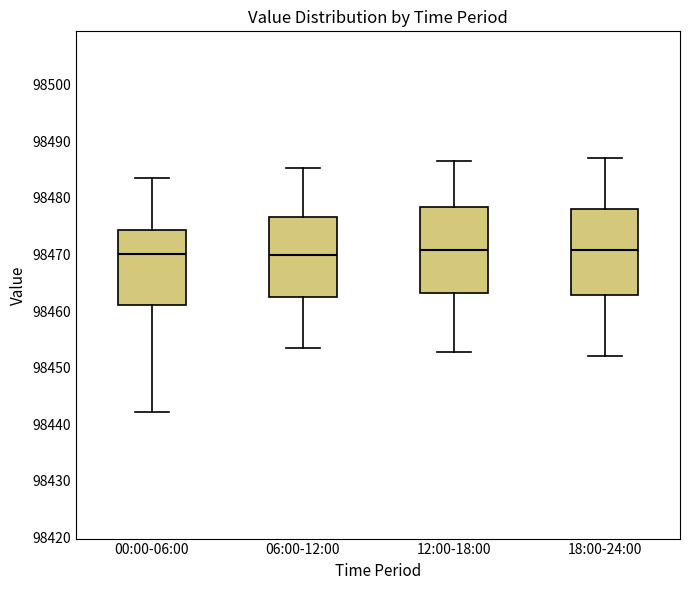

Where does the lower whisker of the box for 00:00-06:00 end on the y-axis? The values are not printed on the chart, so give them approximately, as read against the axis.

98442